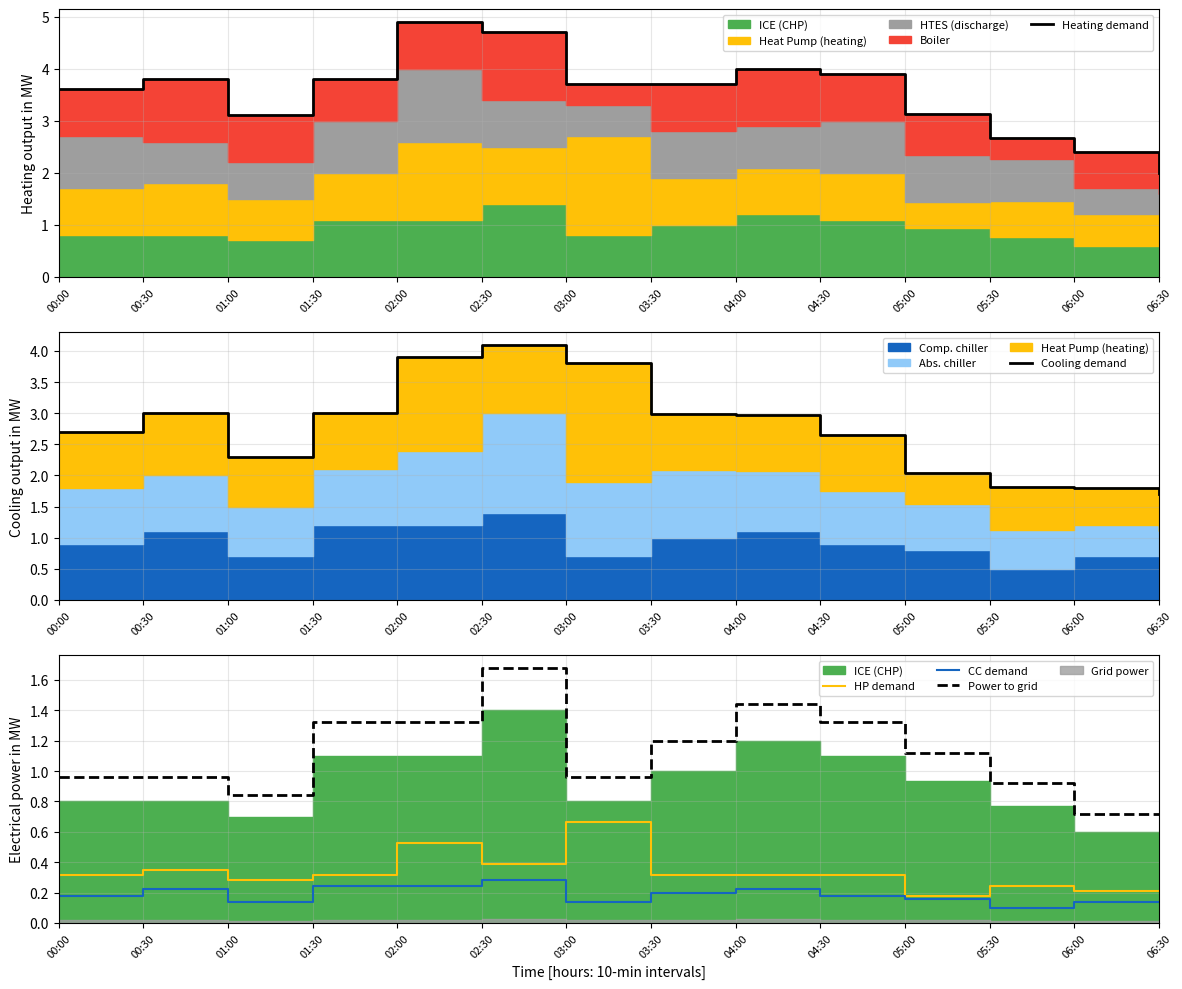

Reading left to right, list all the values displayed in this chart.

Heating demand: 00:00=3.6	00:30=3.8	01:00=3.1	01:30=3.8	02:00=4.9	02:30=4.7	03:00=3.7	03:30=3.7	04:00=4.0	04:30=3.9	05:00=3.1	05:30=2.7	06:00=2.4	06:30=2.0
Cooling demand: 00:00=2.7	00:30=3.0	01:00=2.3	01:30=3.0	02:00=3.9	02:30=4.1	03:00=3.8	03:30=3.0	04:00=3.0	04:30=2.6	05:00=2.0	05:30=1.8	06:00=1.8	06:30=1.7
HP demand: 00:00=0.3	00:30=0.3	01:00=0.3	01:30=0.3	02:00=0.5	02:30=0.4	03:00=0.7	03:30=0.3	04:00=0.3	04:30=0.3	05:00=0.2	05:30=0.2	06:00=0.2	06:30=0.2
CC demand: 00:00=0.2	00:30=0.2	01:00=0.1	01:30=0.2	02:00=0.2	02:30=0.3	03:00=0.1	03:30=0.2	04:00=0.2	04:30=0.2	05:00=0.2	05:30=0.1	06:00=0.1	06:30=0.1
Power to grid: 00:00=1.0	00:30=1.0	01:00=0.8	01:30=1.3	02:00=1.3	02:30=1.7	03:00=1.0	03:30=1.2	04:00=1.4	04:30=1.3	05:00=1.1	05:30=0.9	06:00=0.7	06:30=0.7